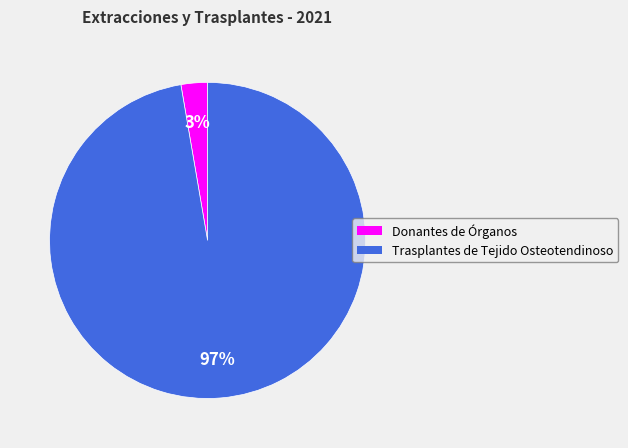

Does Trasplantes de Tejido Osteotendinoso account for over 50% of the chart?

Yes